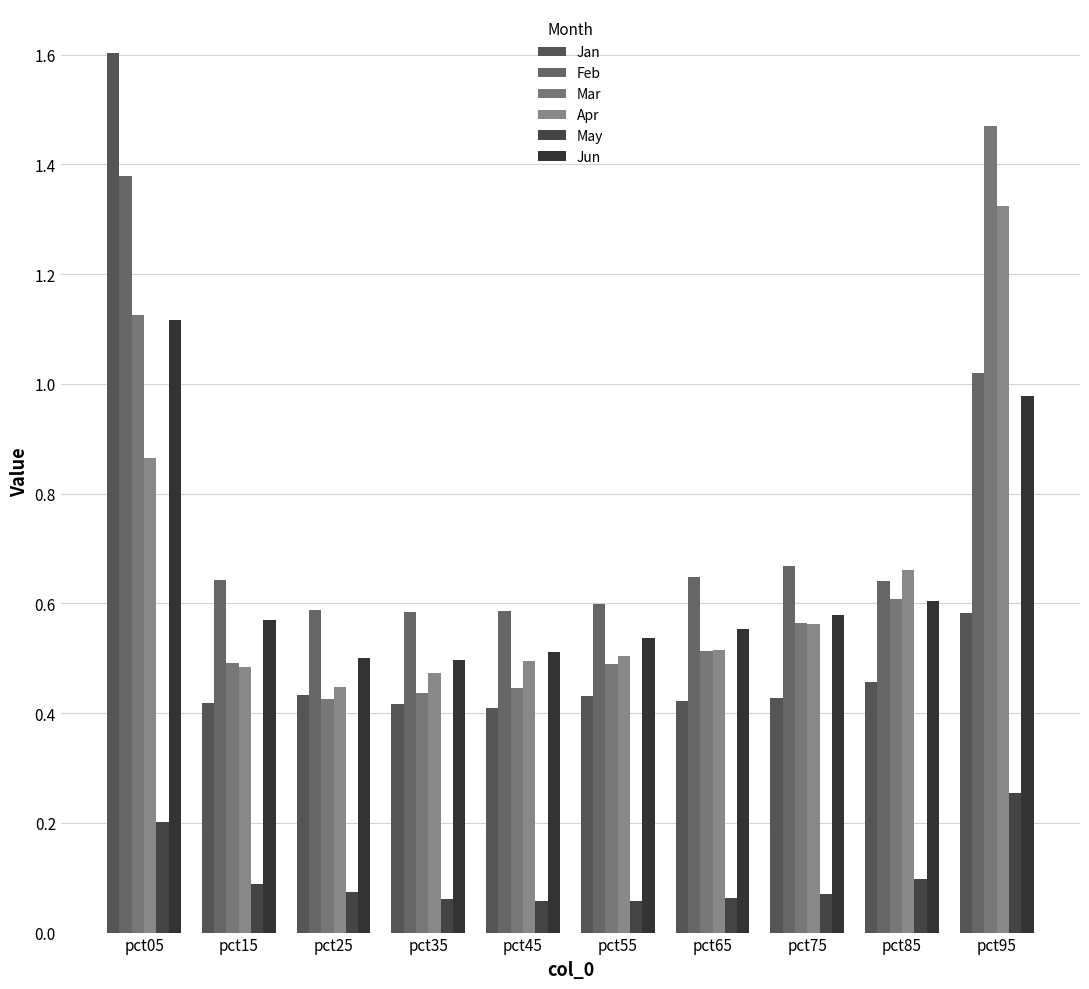

Between pct95 and pct05, which is larger?

pct05